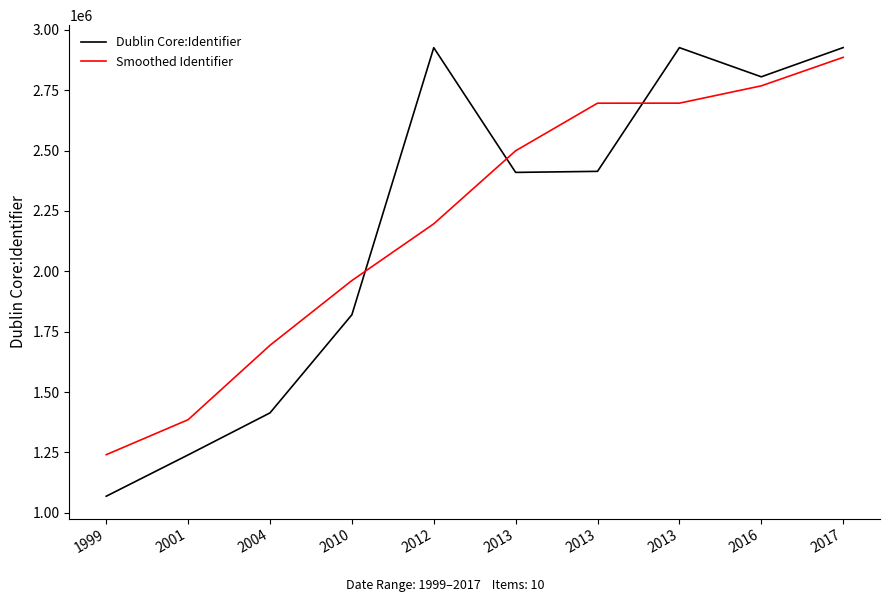

List the series in order of their peak value, lowest first.

Smoothed Identifier, Dublin Core:Identifier